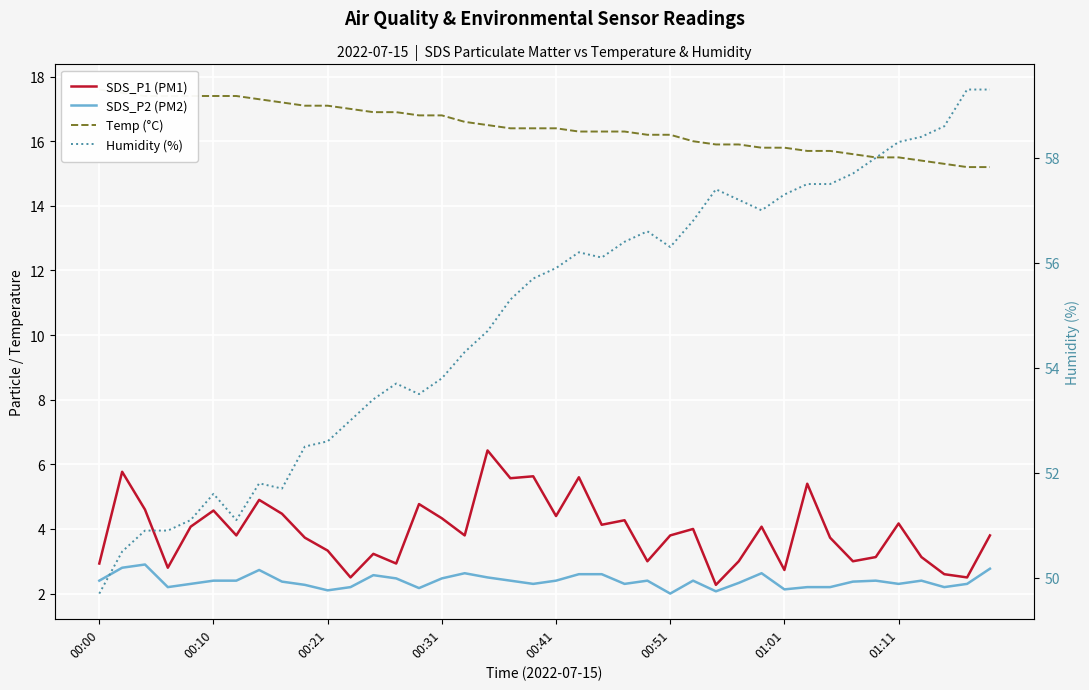

The Humidity (%) series shows 71.0 at 00:10. True or false?

False